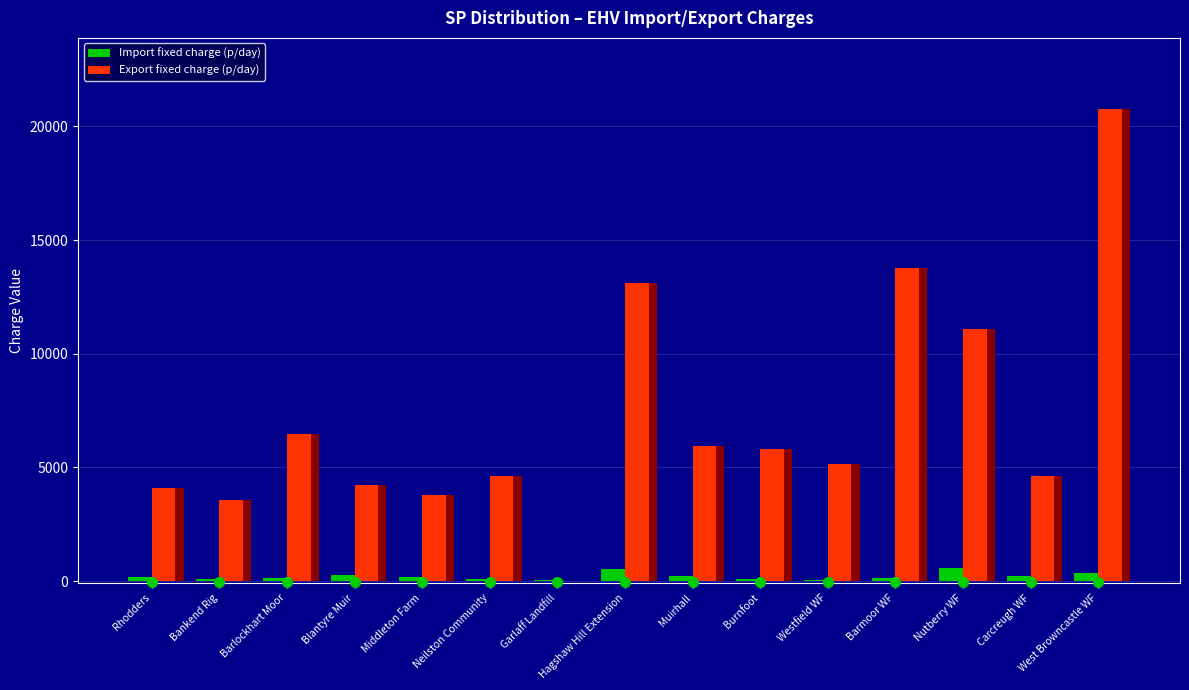

What are all the series names shown in the legend?

Import fixed charge (p/day), Export fixed charge (p/day)